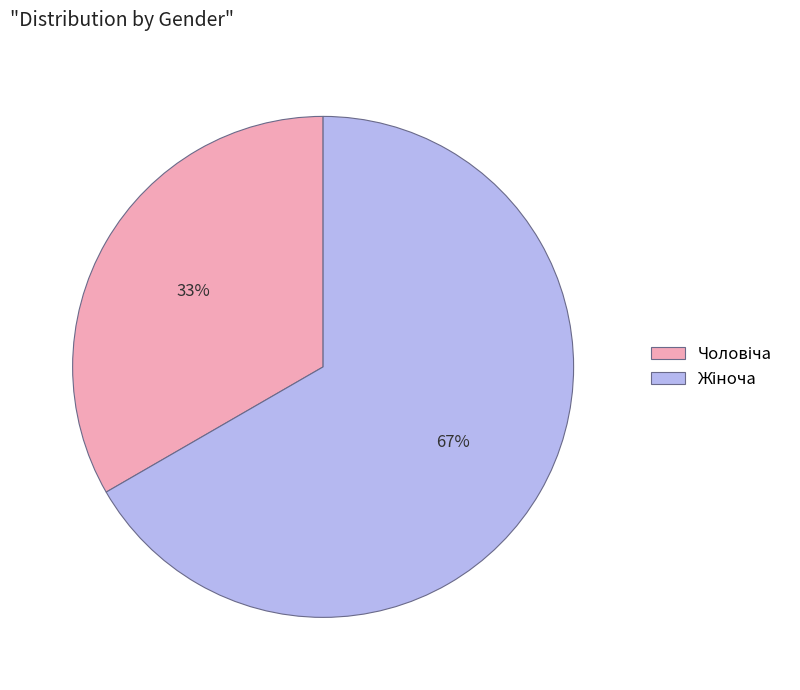

How many slices are in this pie chart?

2